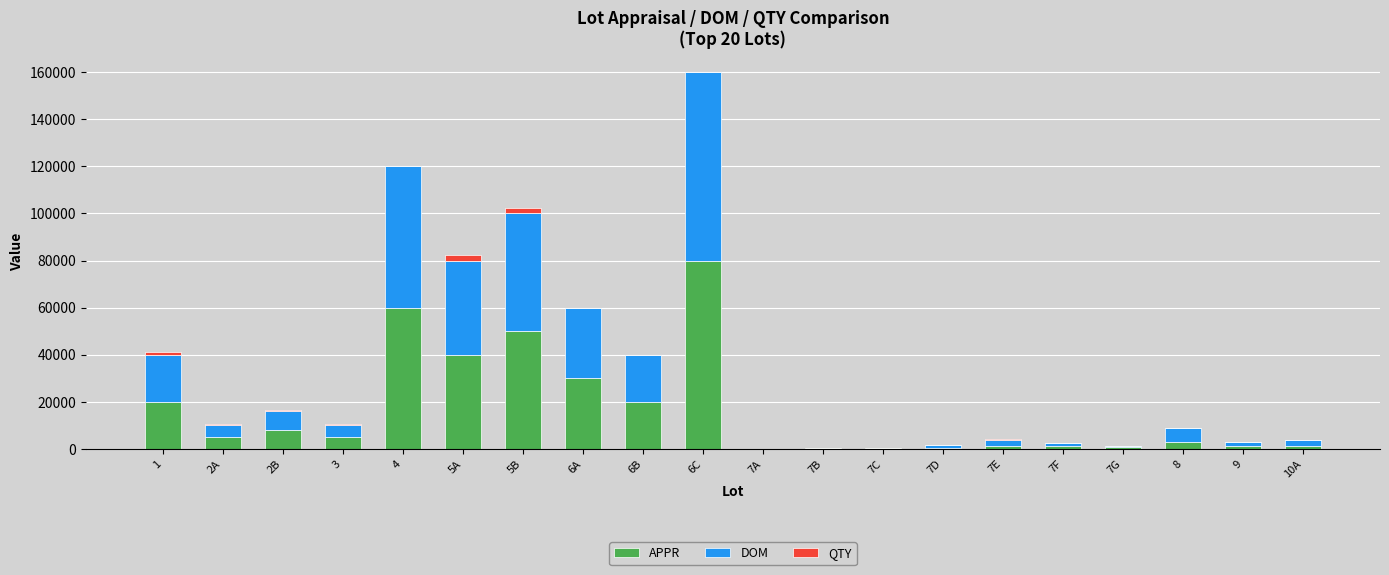

Which series changed the most between 5A and 7B?

APPR